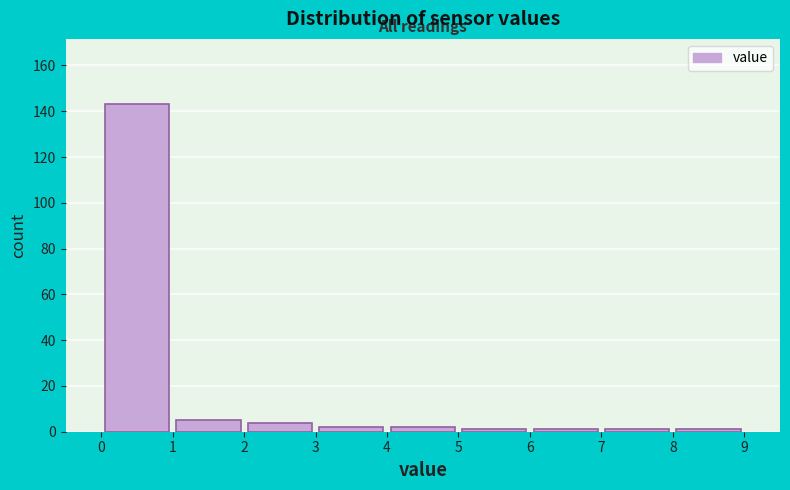

Over which range of the x-axis is the bar tallest?

0 to 1